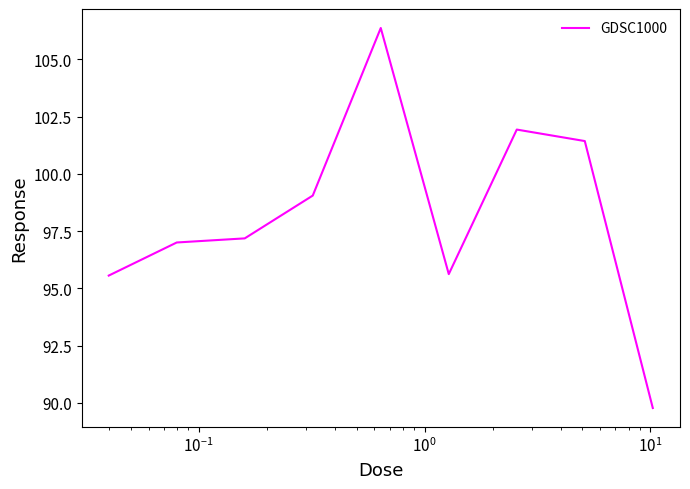

Reading left to right, extract all data points from this chart.

95.6	97.0	97.2	99.0	106.4	95.6	101.9	101.4	89.8